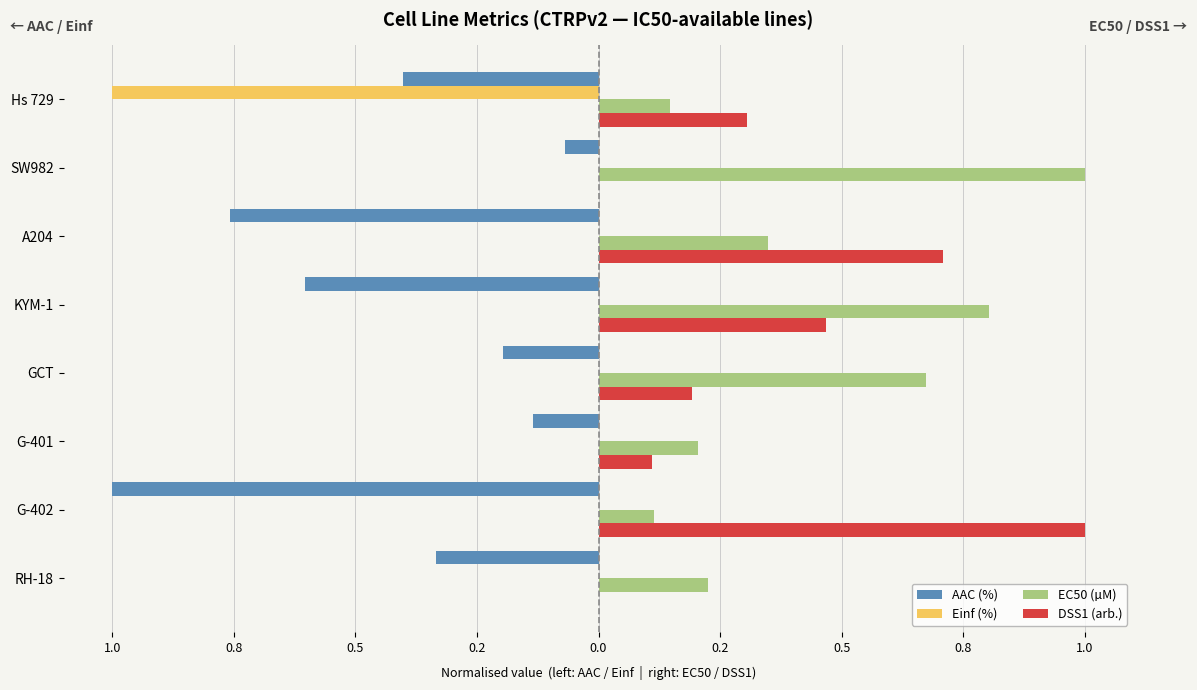

What is the sum of all AAC (%) values?

-3.5